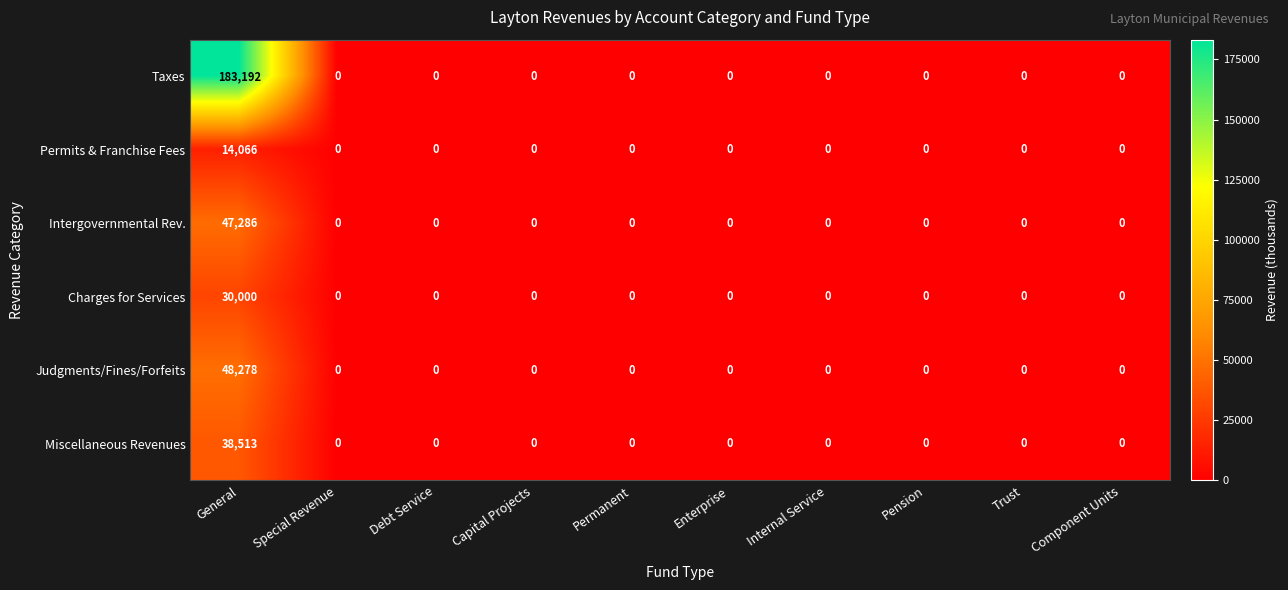

What is the sum of all Judgments/Fines/Forfeits values?

48278